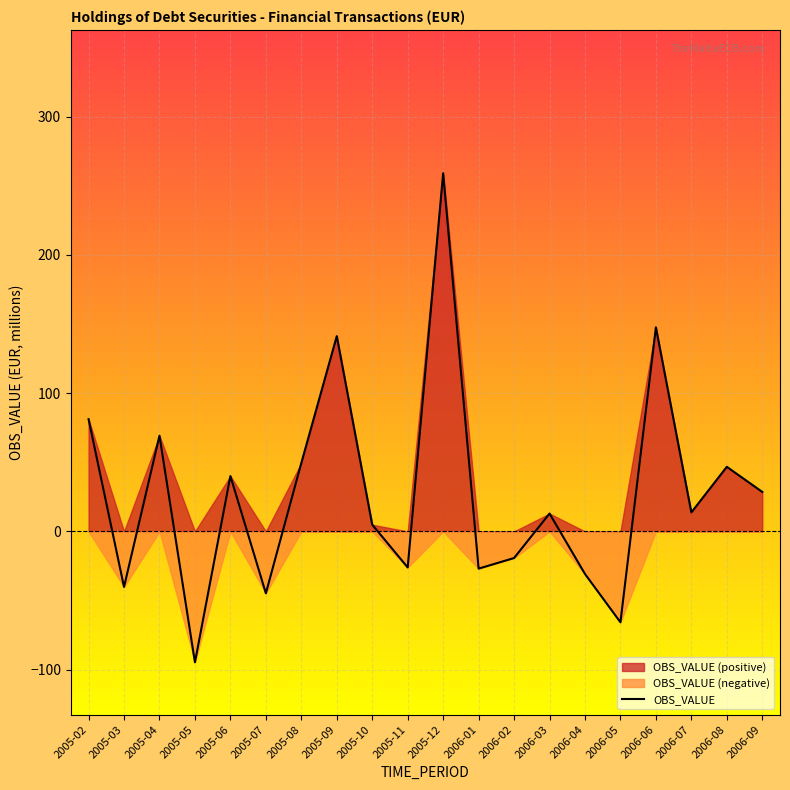

What is the change in value from 2005-07 to 2006-02?

+25.5